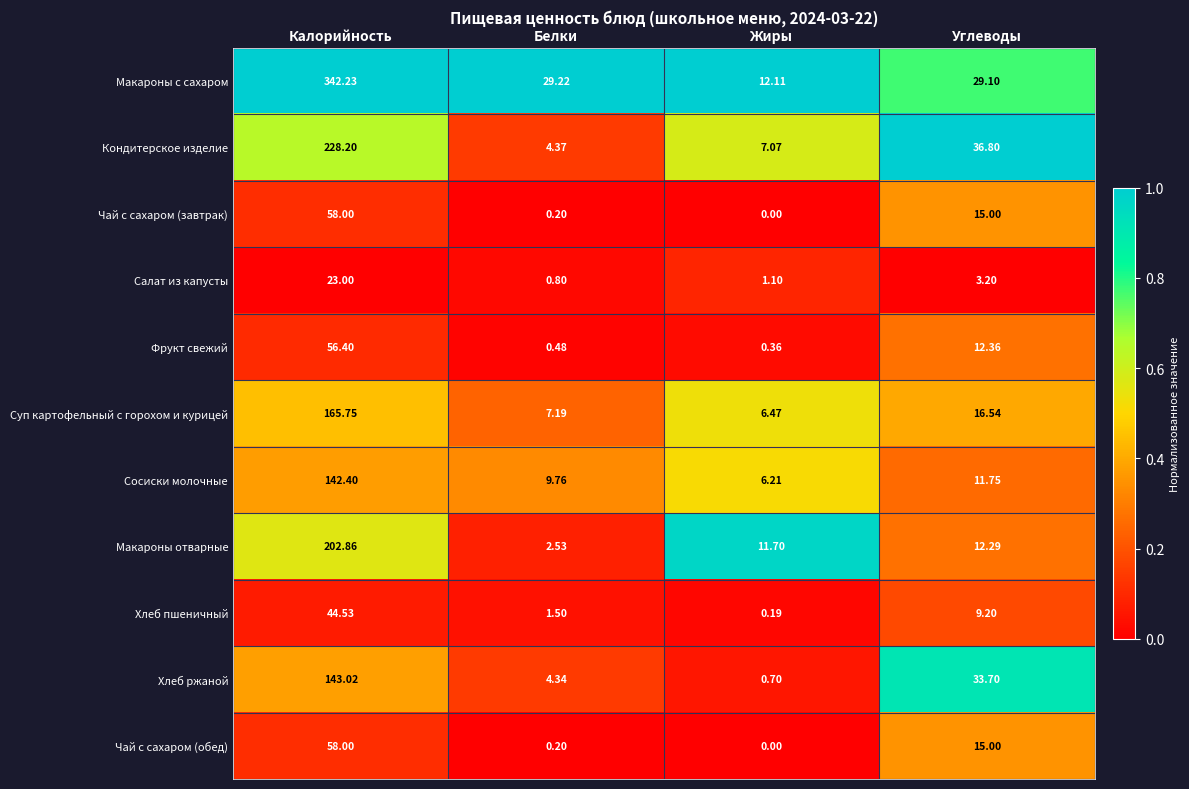

Rank the categories by Макароны с сахаром value from highest to lowest.

Калорийность, Белки, Углеводы, Жиры